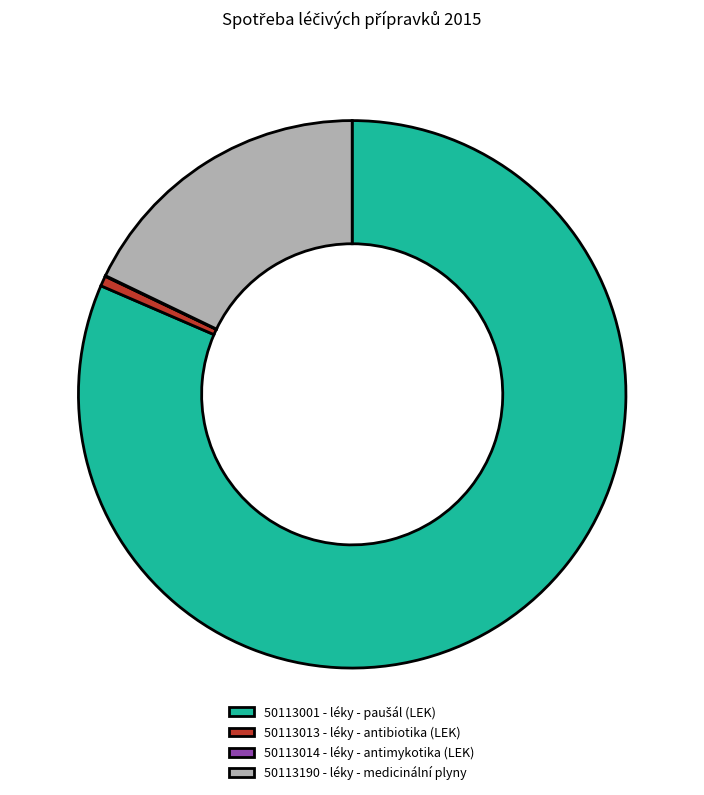

The 50113013 - léky - antibiotika (LEK) slice represents 6% of the pie. True or false?

False